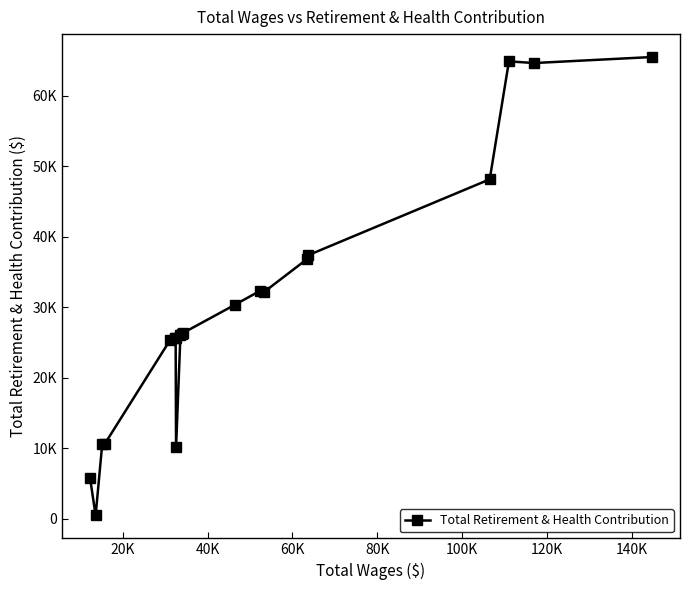

Is this an area chart (filled region under the line)?

No